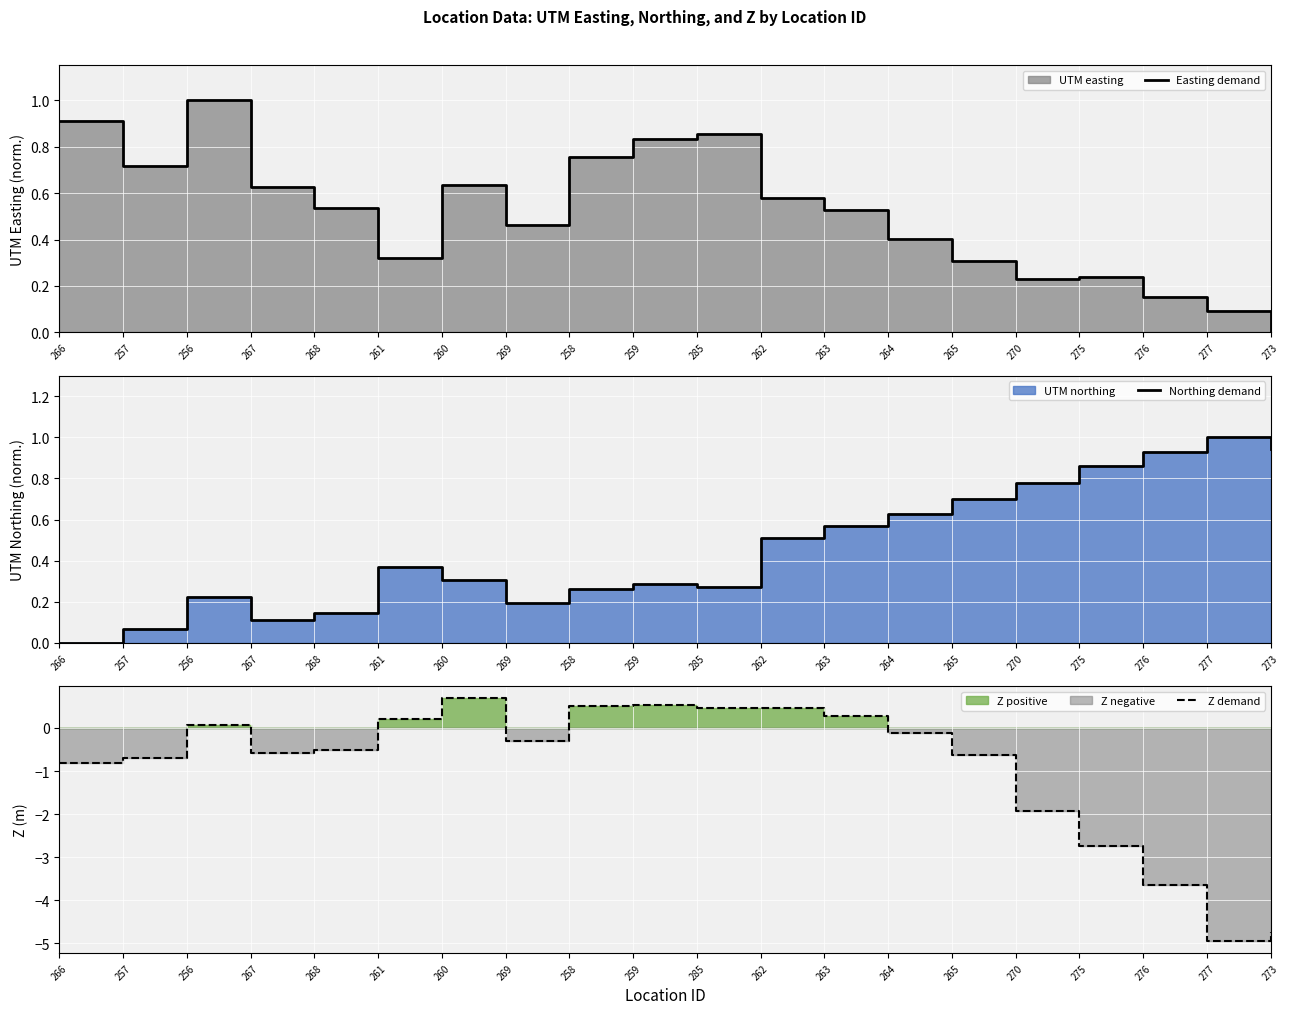

At which category does Z demand reach its first local valley?

267